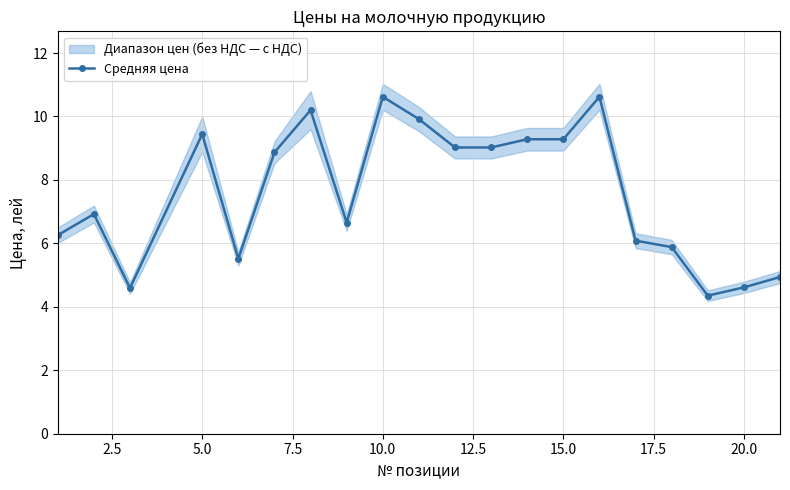

What is the highest value of the Средняя цена series?

10.6